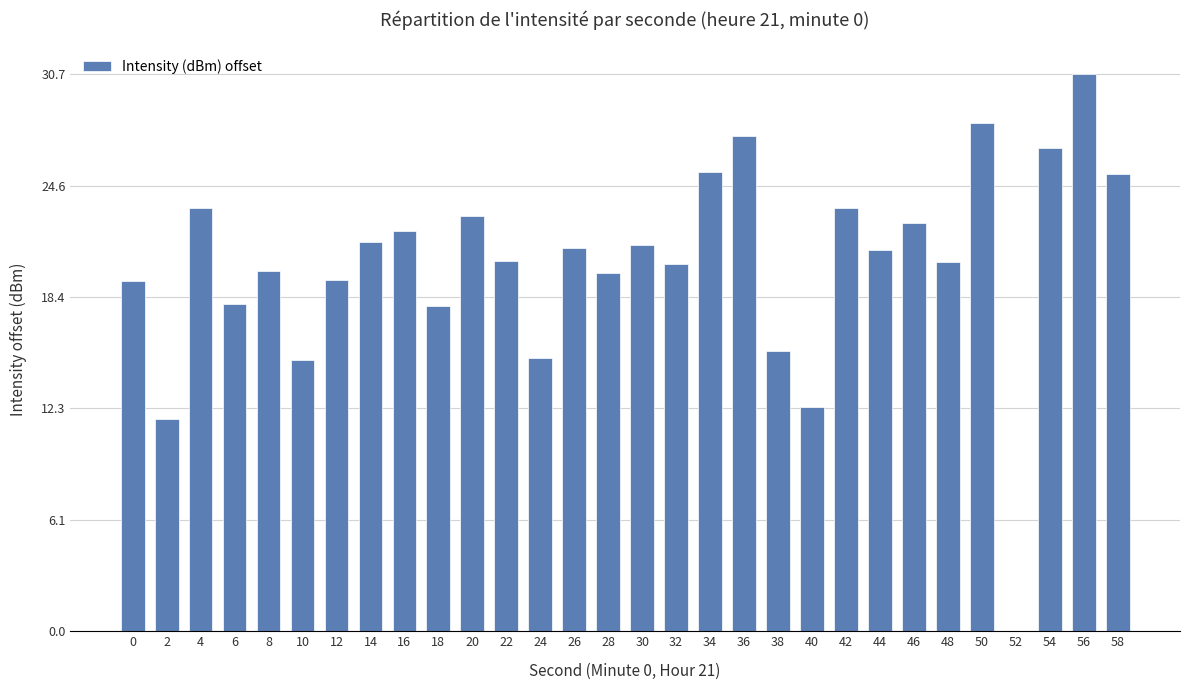

Is it true that the value at 14 is 21.5?

True